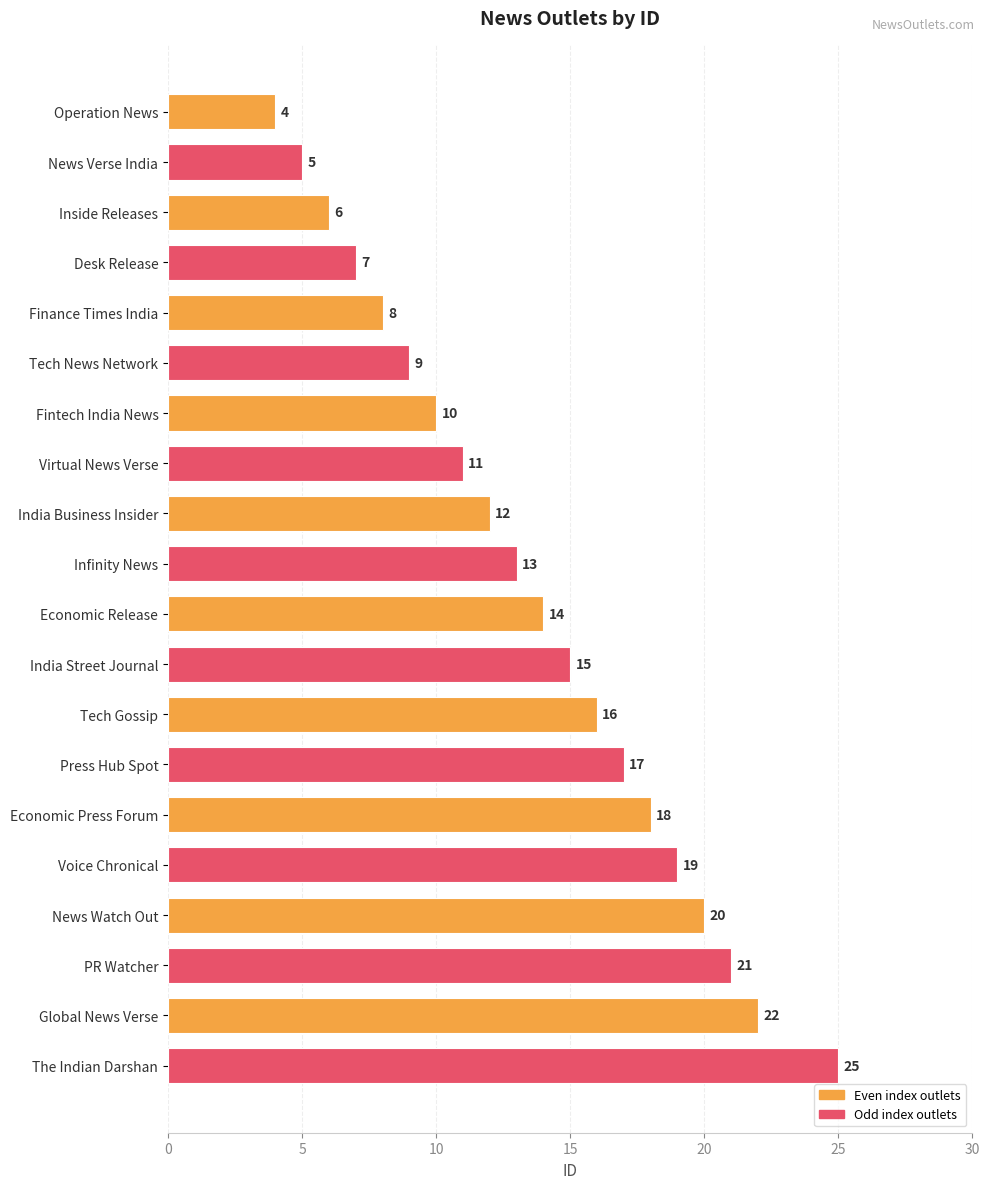

Where is the data nearest to the value 14?

Economic Release